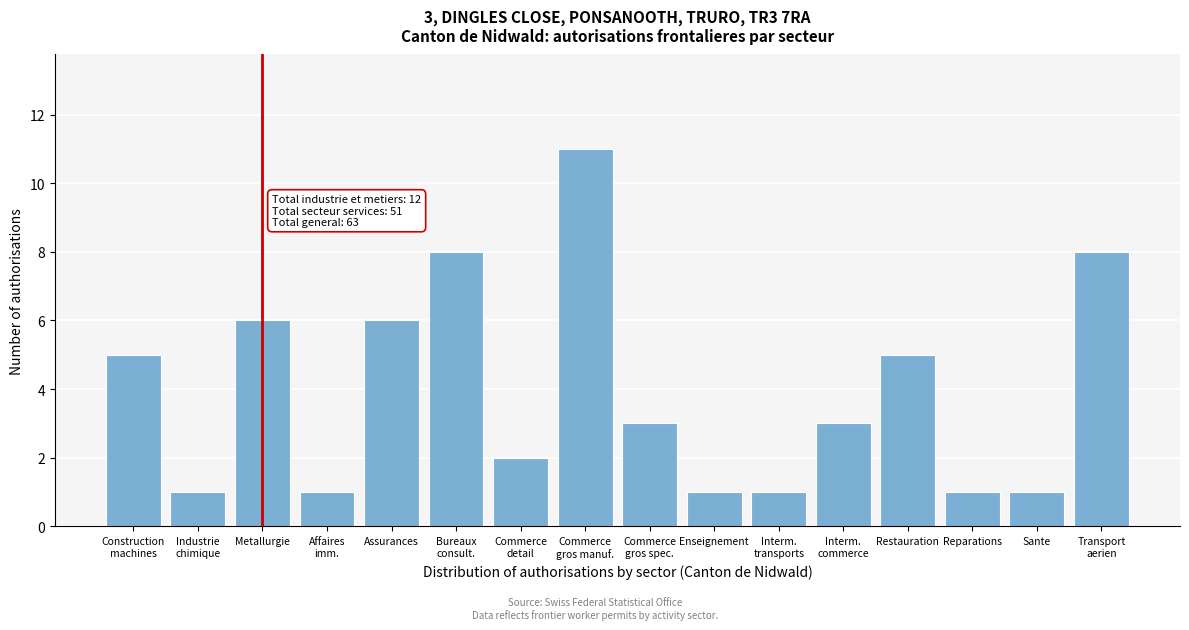

Reading left to right, extract all data points from this chart.

5	1	6	1	6	8	2	11	3	1	1	3	5	1	1	8